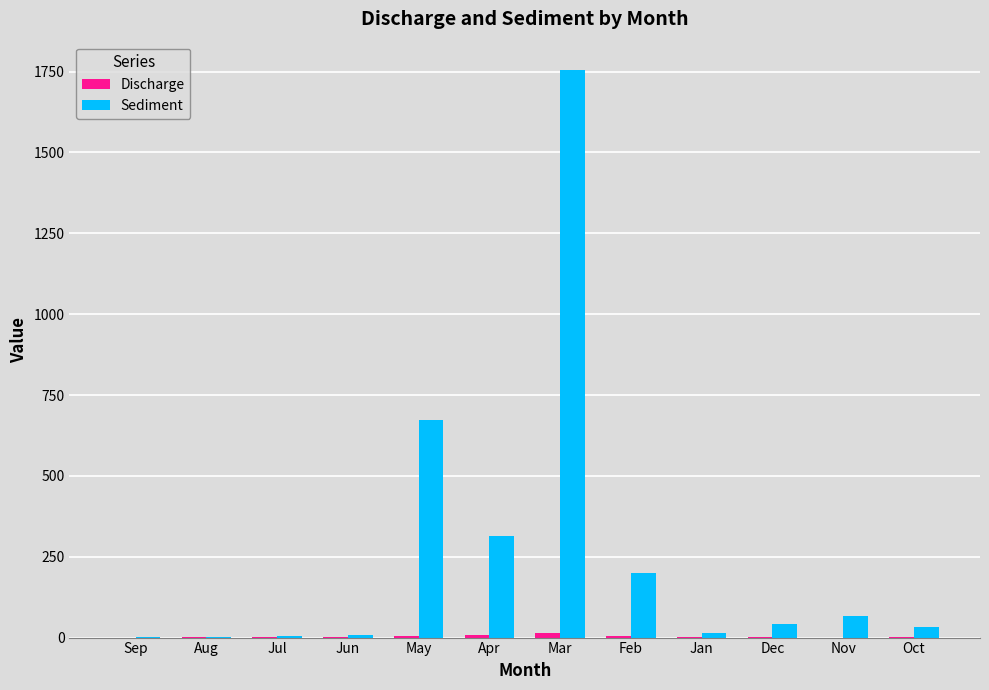

What value does the Sediment series have at Apr?

313.2